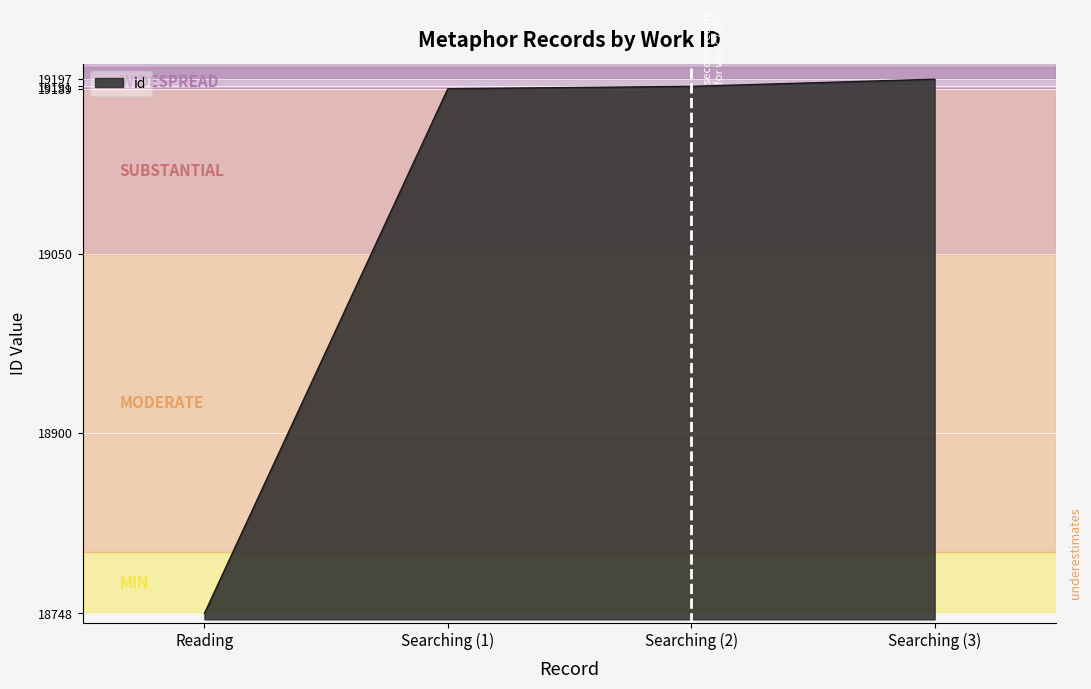

Approximately how many times larger is the value at Reading compared to Searching (3)?

1.0